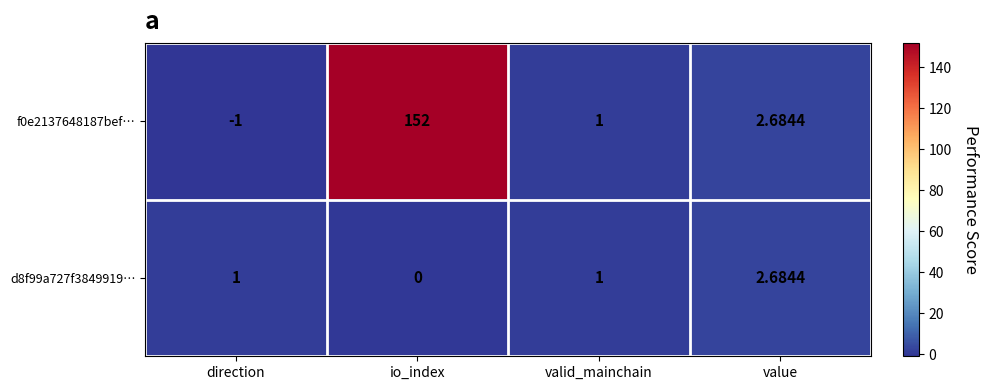

List the series in order of their overall mean, highest first.

f0e2137648187bef…, d8f99a727f3849919…